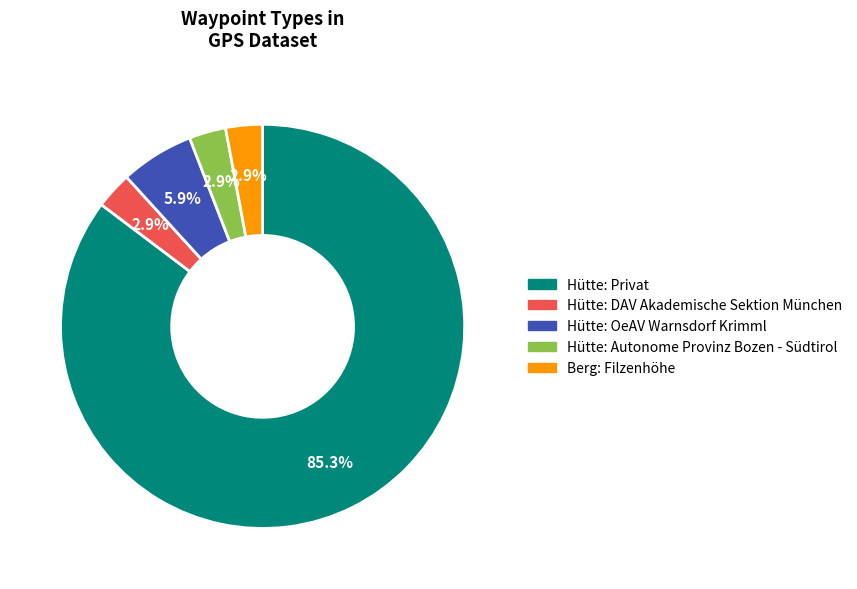

To the nearest percent, what percentage of the pie is Berg: Filzenhöhe?

3%